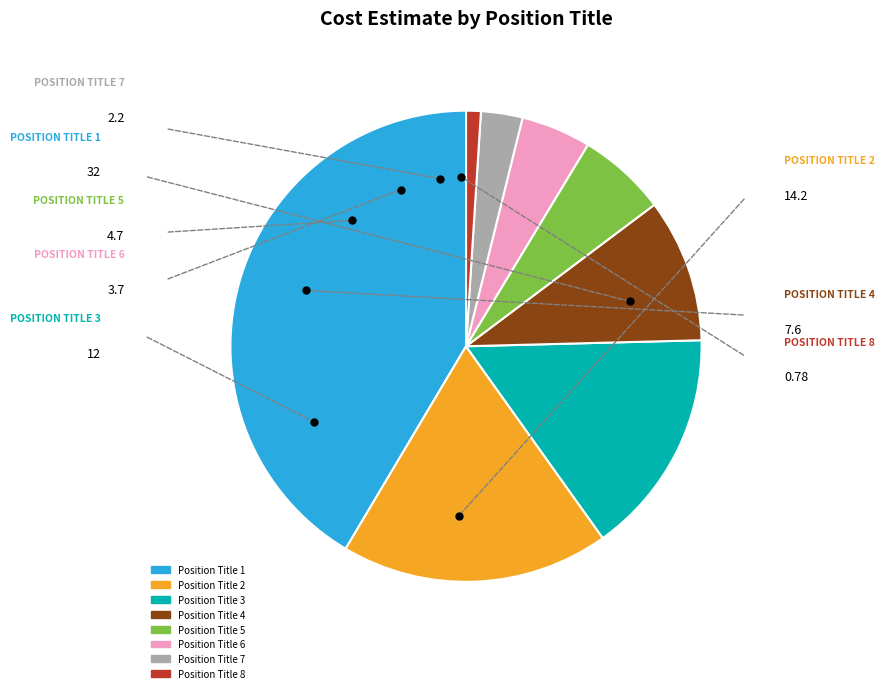

Rank the categories by value from lowest to highest.

Position Title 8, Position Title 7, Position Title 6, Position Title 5, Position Title 4, Position Title 3, Position Title 2, Position Title 1